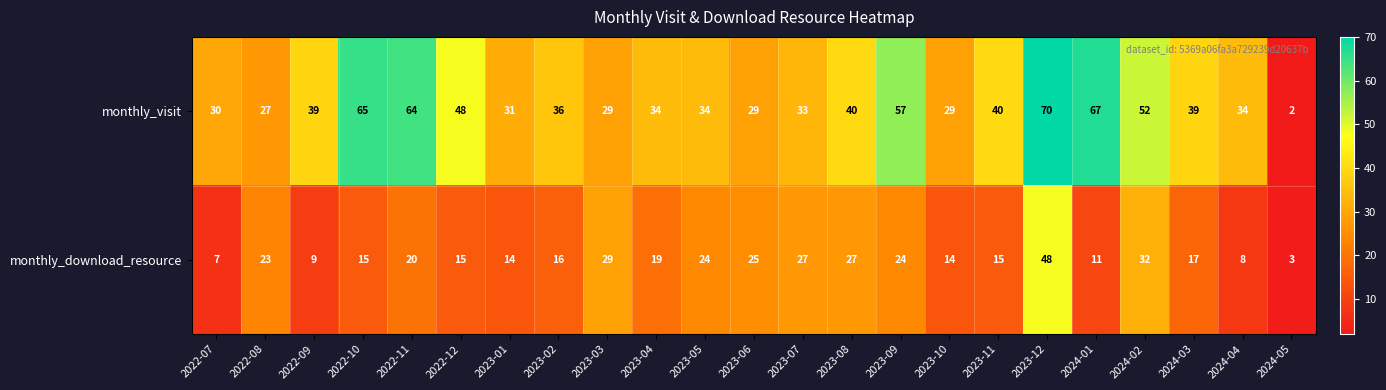

What is the maximum value shown in the chart?

70